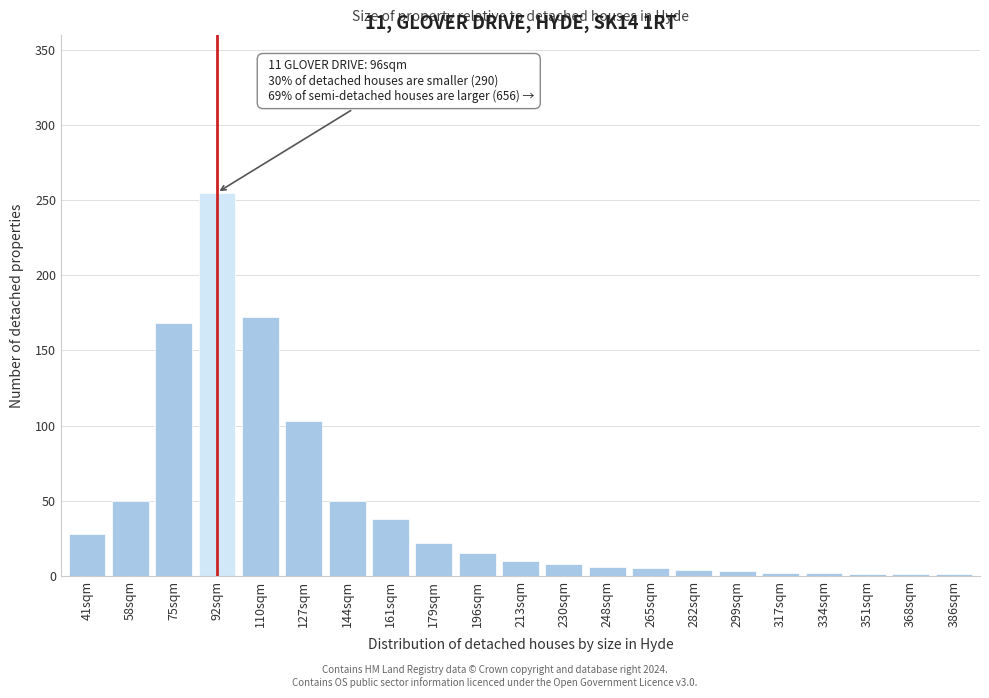

Where is the data nearest to the value 128?

127sqm